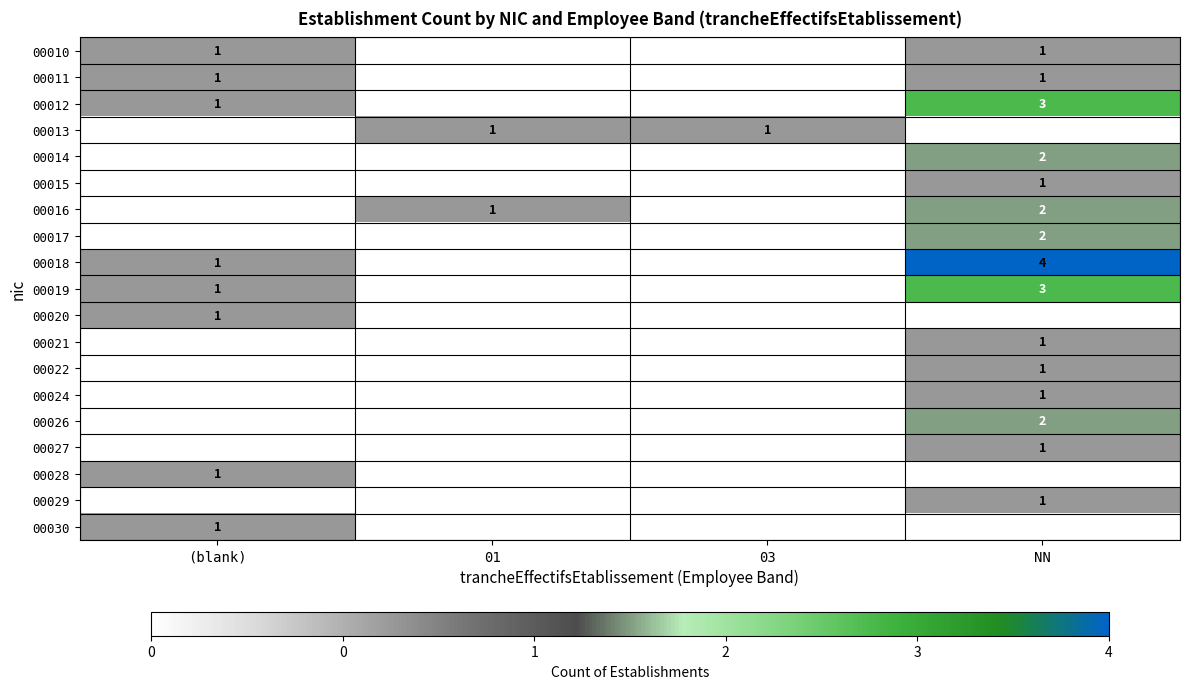

True or false: 00022 has a value of 1 at NN.

True